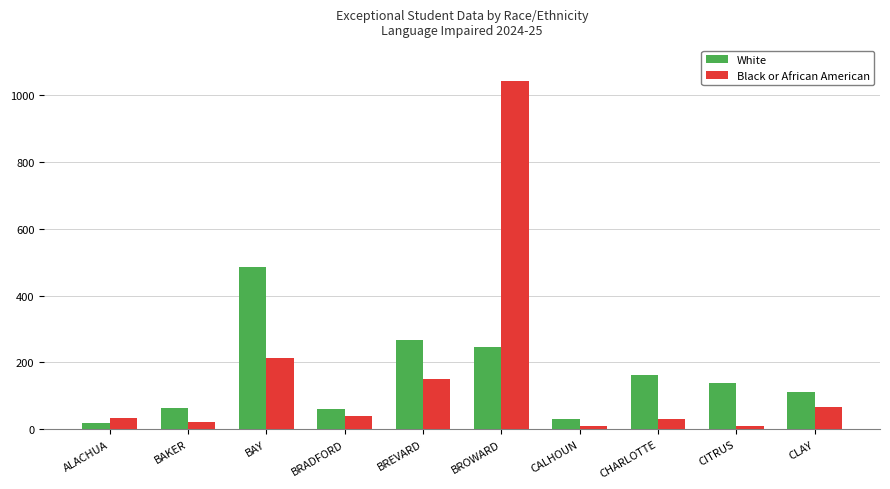

Rank the series at CITRUS from highest to lowest value.

White, Black or African American